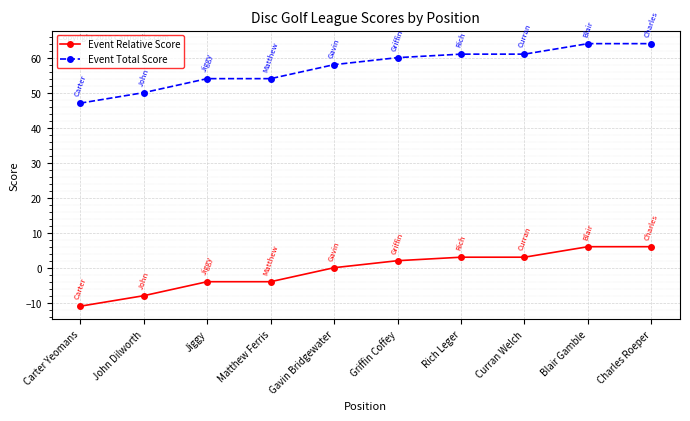

How many data points in Event Relative Score are less than 2?

5